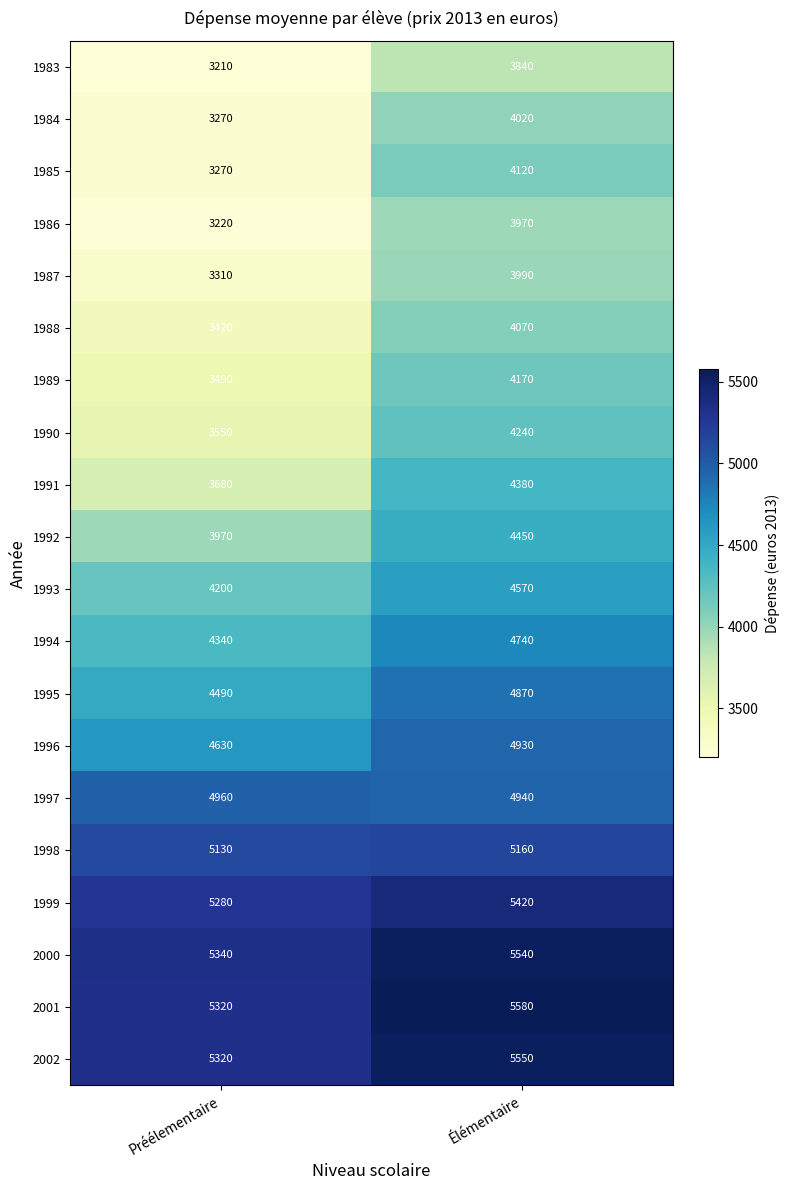

How many categories are shown in the chart?

2